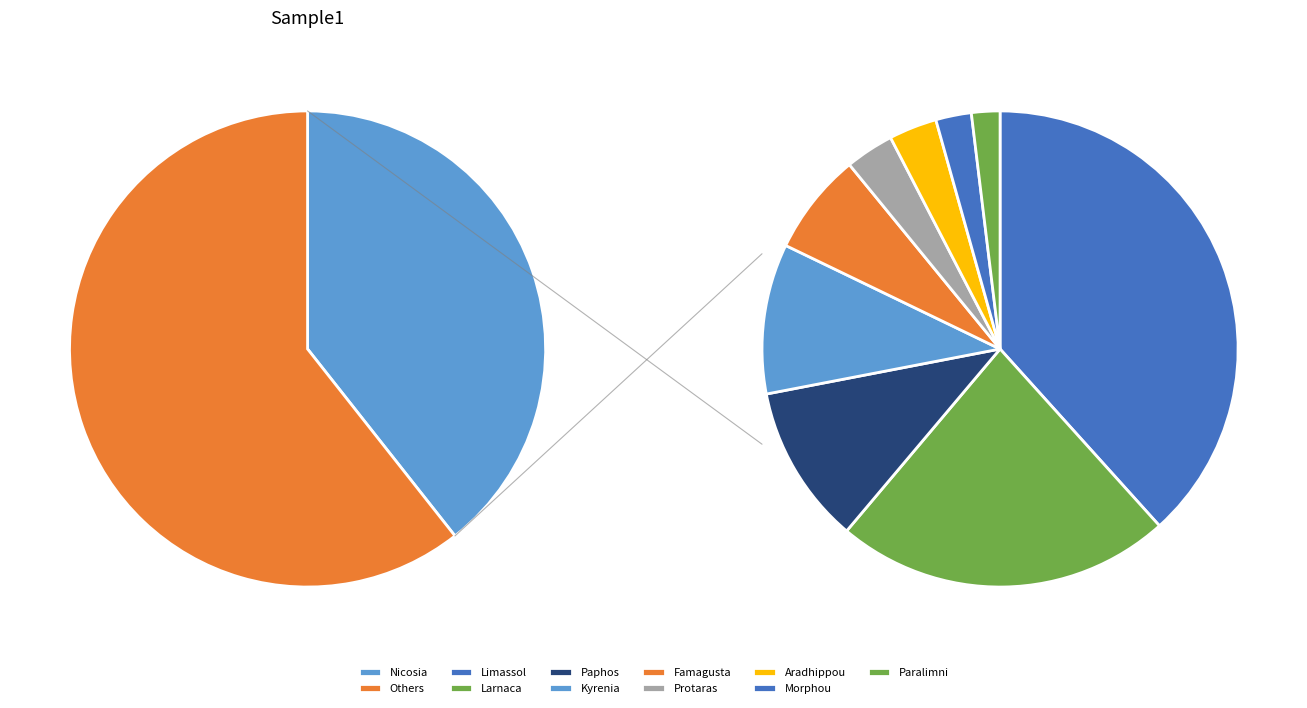

The Protaras slice represents 2% of the pie. True or false?

True